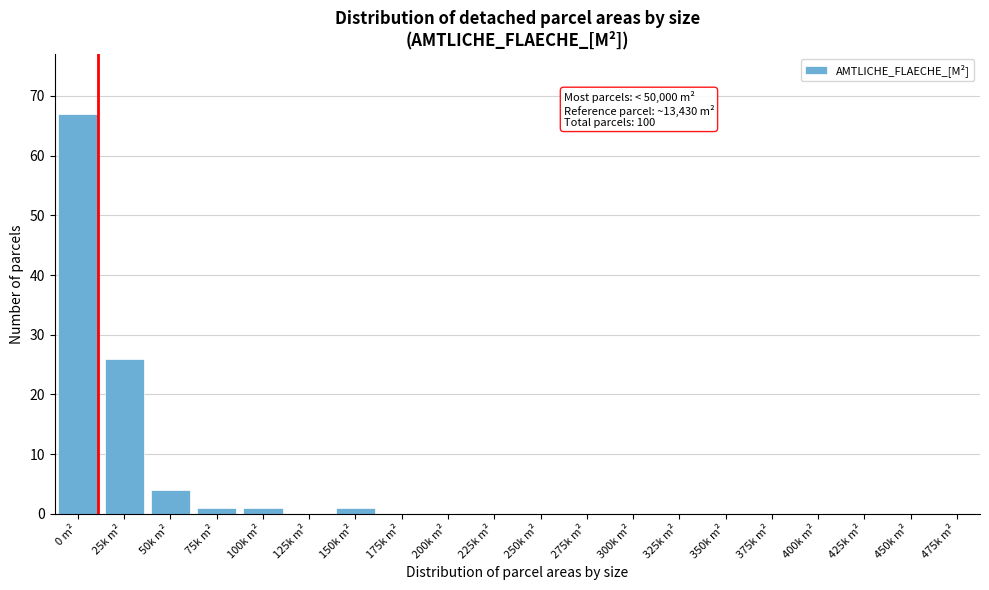

Reading left to right, extract all data points from this chart.

0 m²=67	25k m²=26	50k m²=4	75k m²=1	100k m²=1	125k m²=0	150k m²=1	175k m²=0	200k m²=0	225k m²=0	250k m²=0	275k m²=0	300k m²=0	325k m²=0	350k m²=0	375k m²=0	400k m²=0	425k m²=0	450k m²=0	475k m²=0